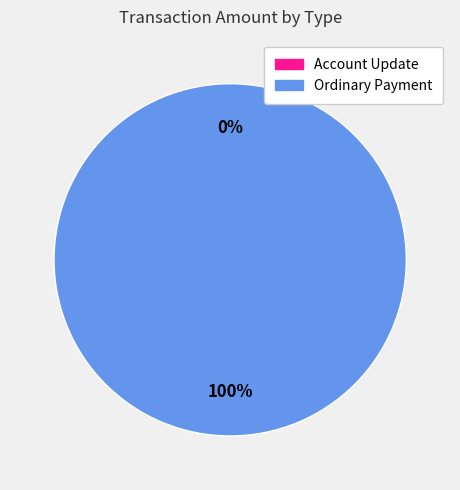

To the nearest percent, what percentage of the pie is Ordinary Payment?

100%